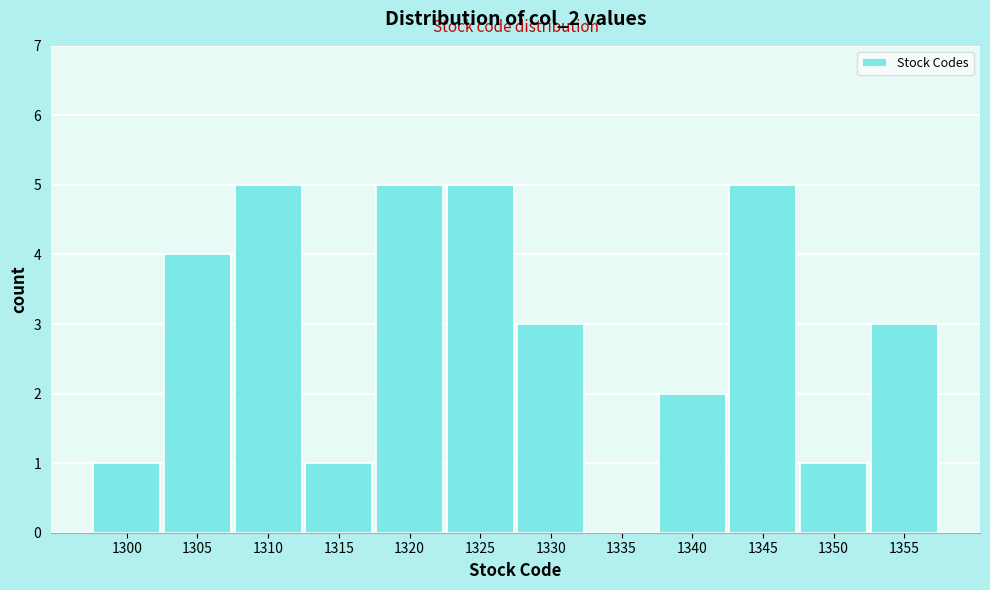

Reading left to right, extract all data points from this chart.

1300=1	1305=4	1310=5	1315=1	1320=5	1325=5	1330=3	1335=0	1340=2	1345=5	1350=1	1355=3